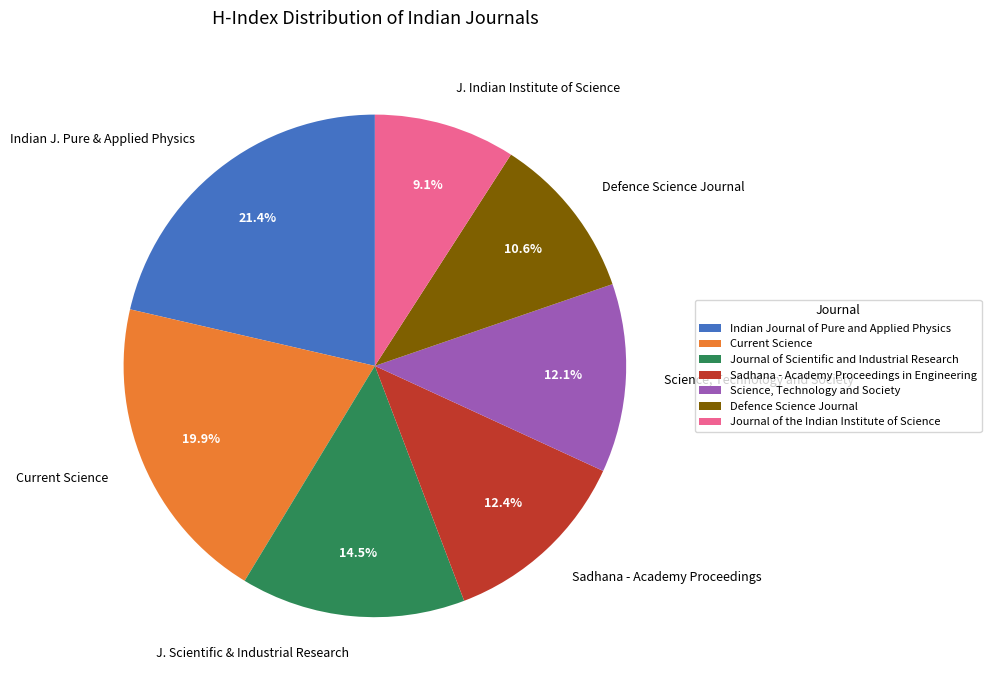

How many slices are in this pie chart?

7